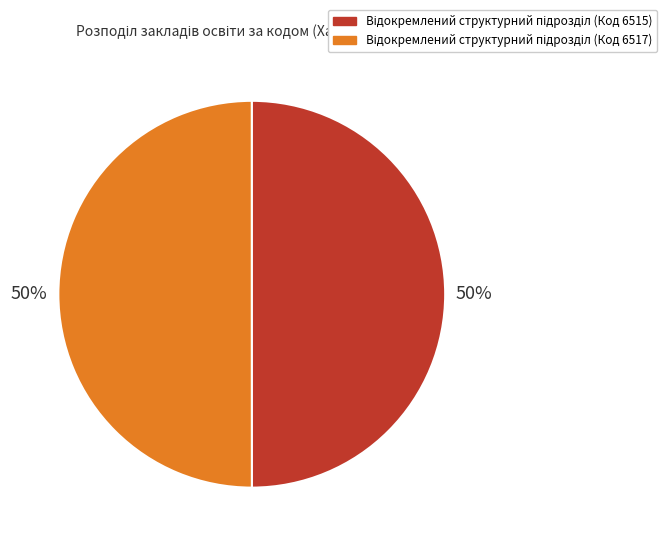

Count the number of slices in the pie.

2